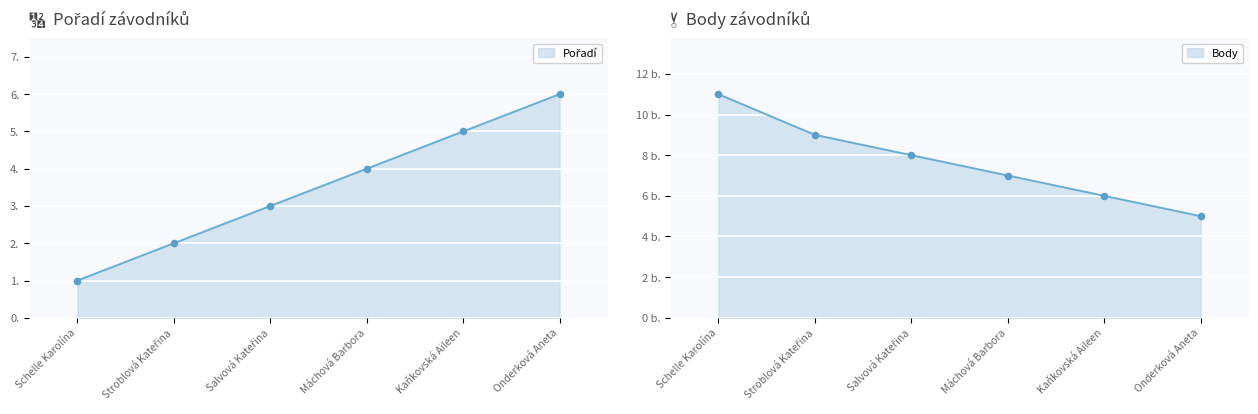

At how many categories does at least one series exceed 9?

1